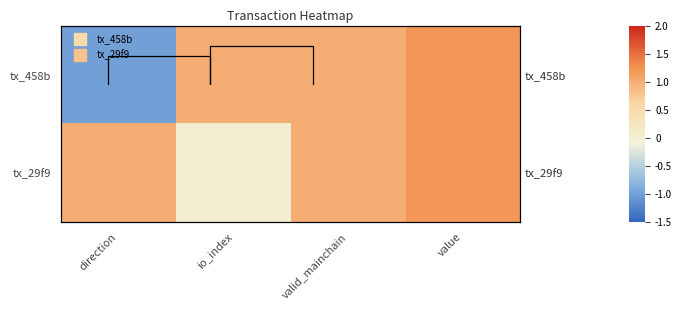

What is the difference between the highest and lowest values at io_index?

1.0